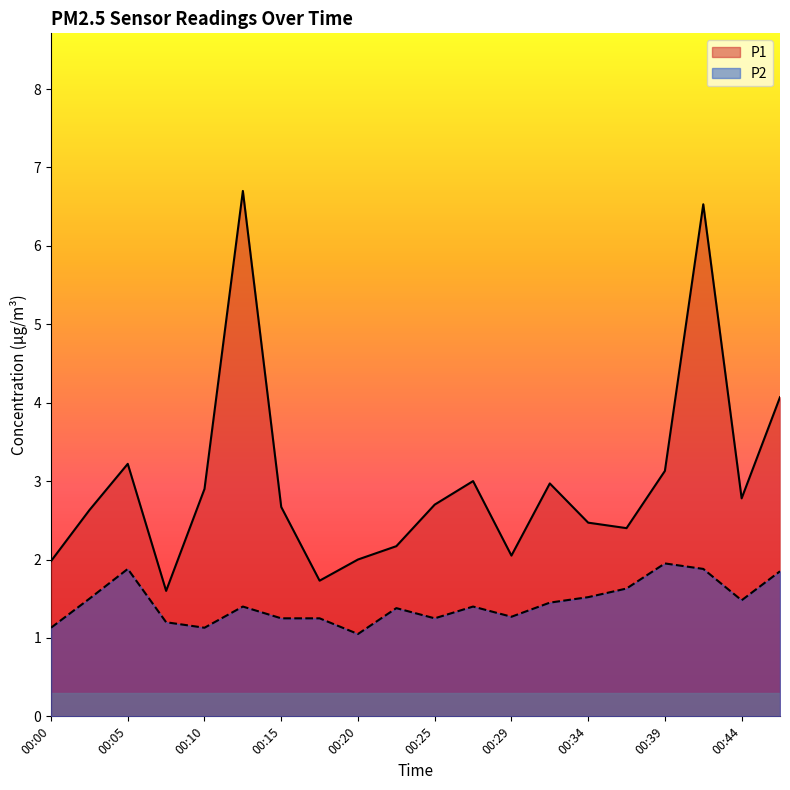

At how many categories does at least one series exceed 4?

3